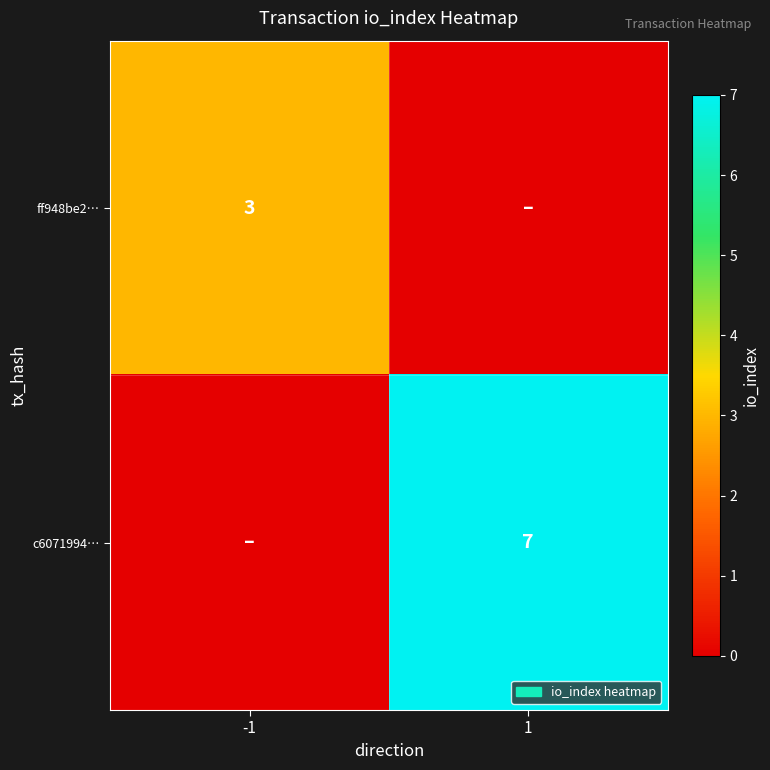

True or false: c6071994… has a value of 7 at 1.

True